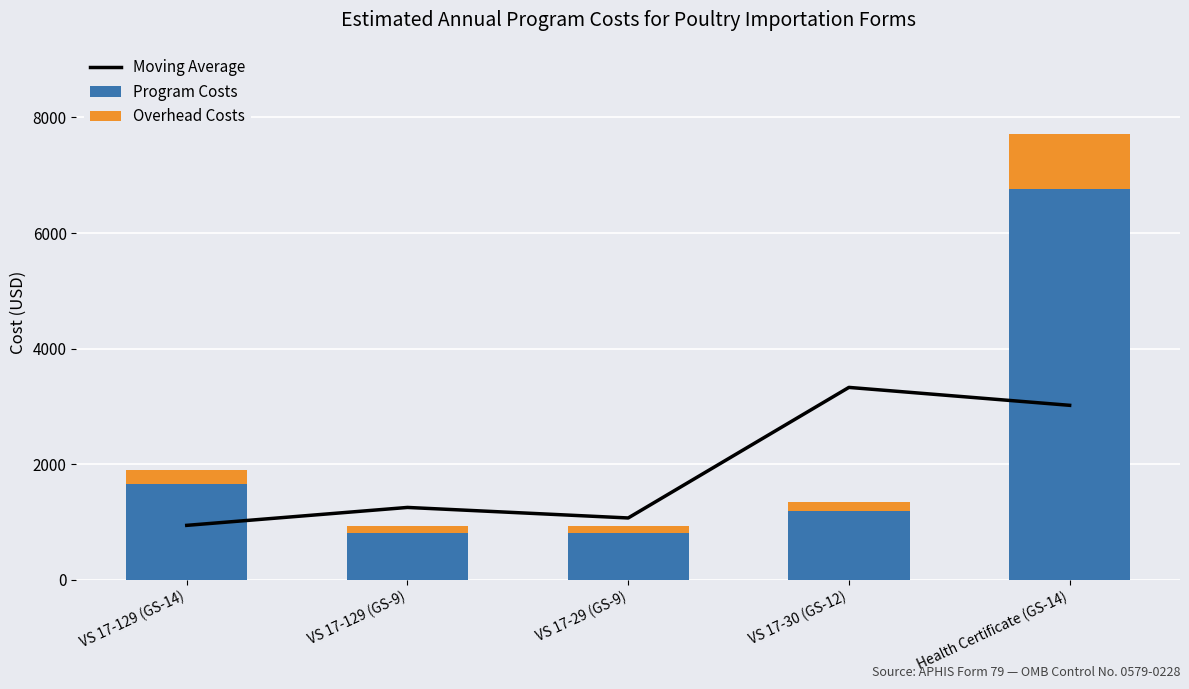

How many values in the Overhead Costs series are below 164?

2